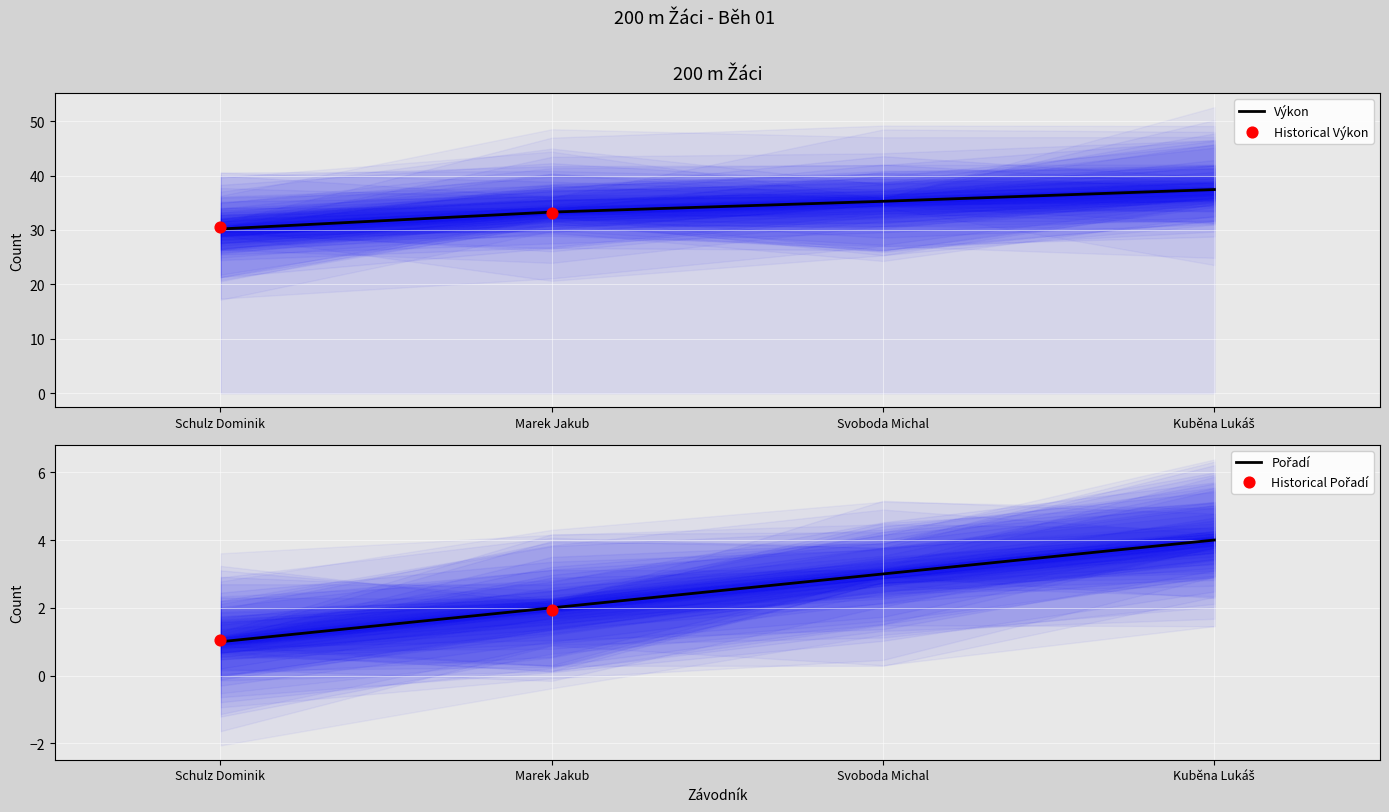

At which category is the sum across all series the highest?

Kuběna Lukáš